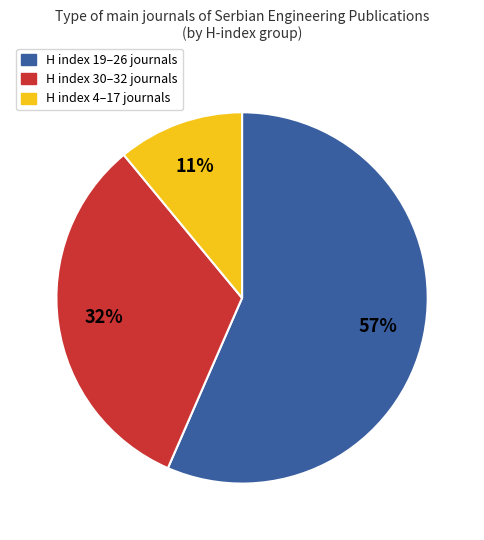

Is there a majority slice in this chart?

Yes